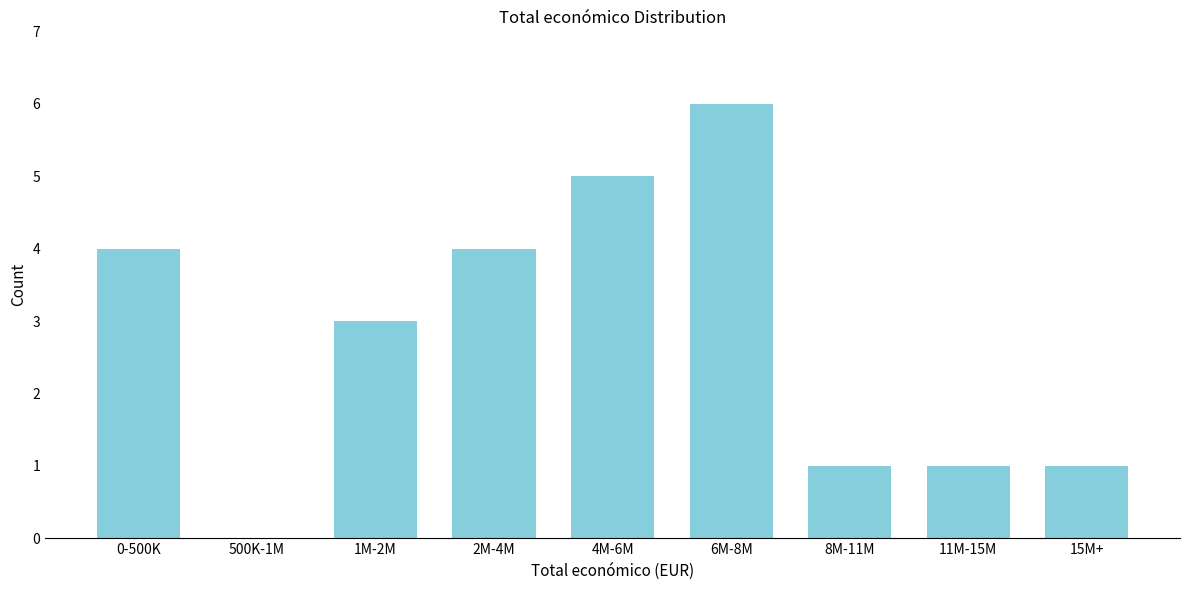

Reading left to right, transcribe all the data shown in this chart.

0-500K=4	500K-1M=0	1M-2M=3	2M-4M=4	4M-6M=5	6M-8M=6	8M-11M=1	11M-15M=1	15M+=1